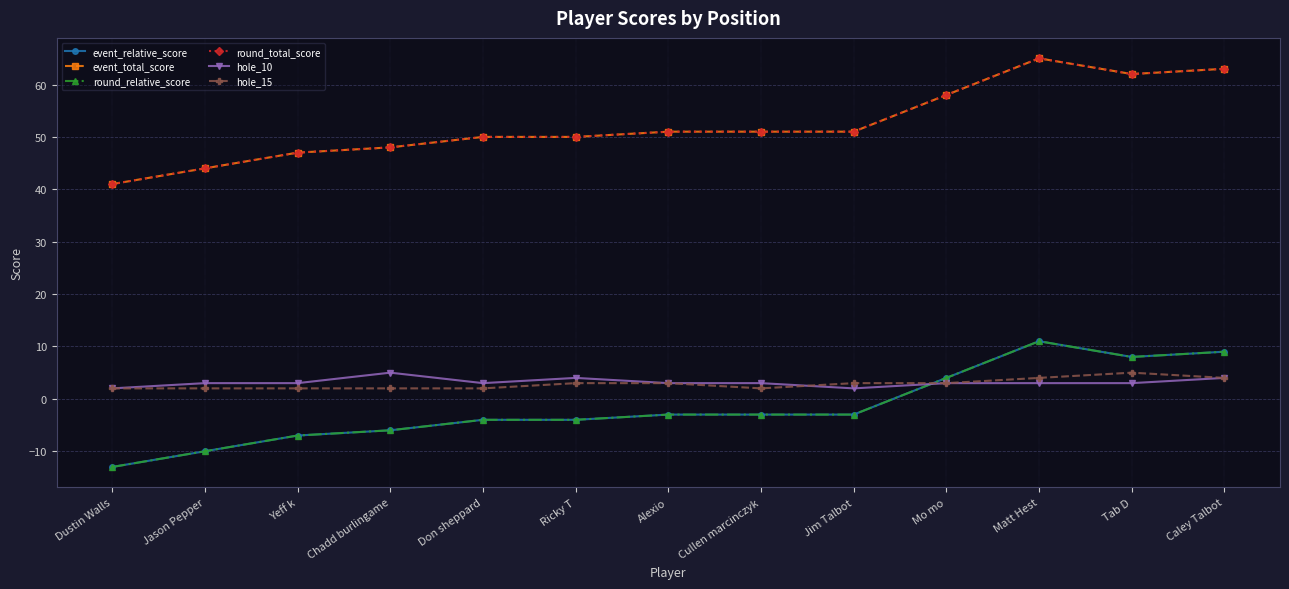

Is this an area chart (filled region under the line)?

No